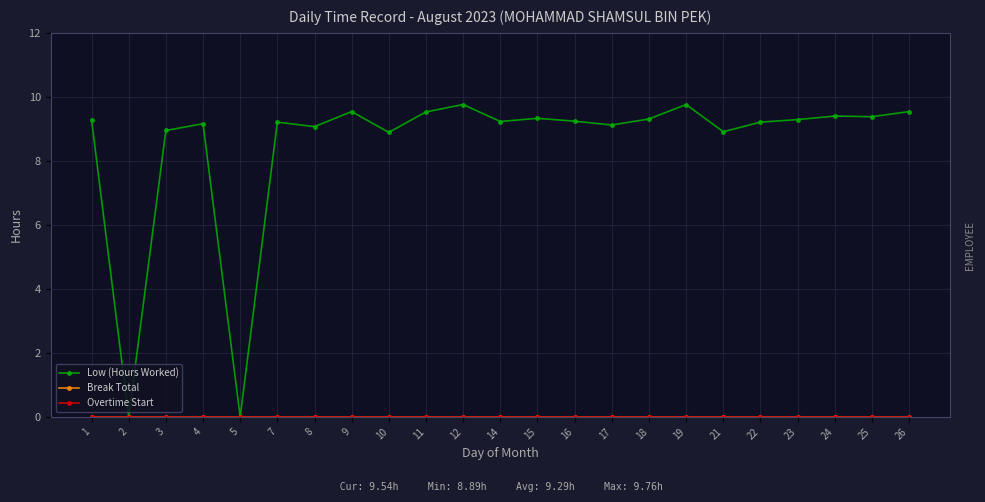

Rank the series by their maximum value, from lowest to highest.

Break Total, Overtime Start, Low (Hours Worked)